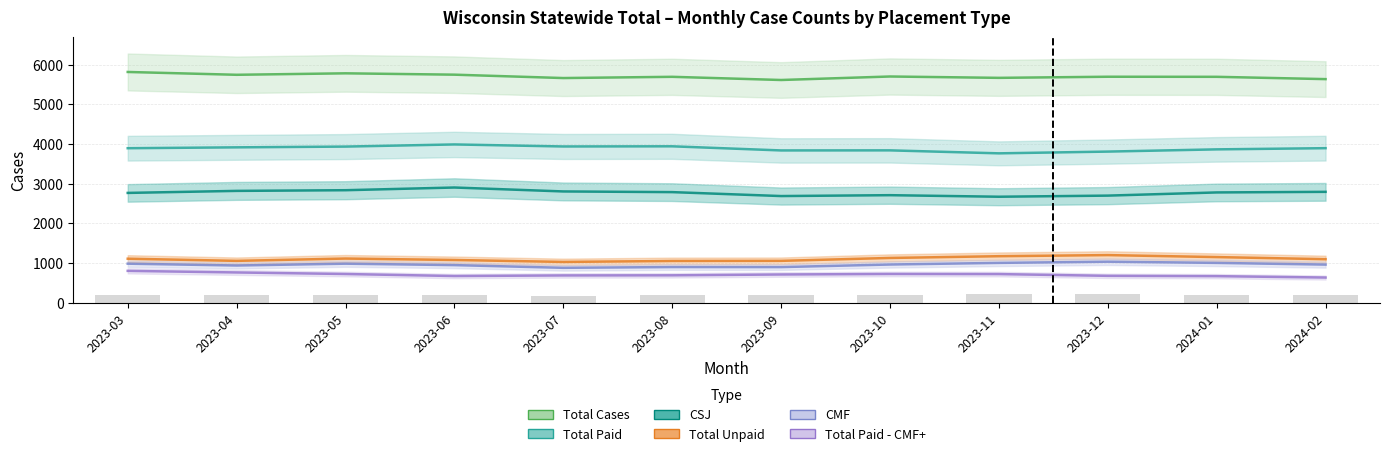

At which label is Total Unpaid closest to 1117?

2023-05